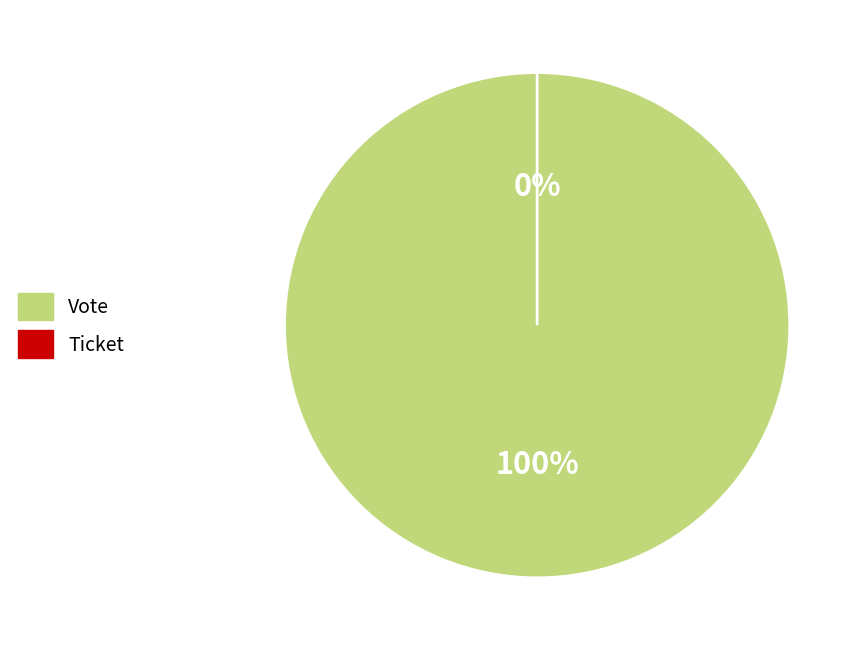

Which category has the smallest portion of the pie?

Ticket